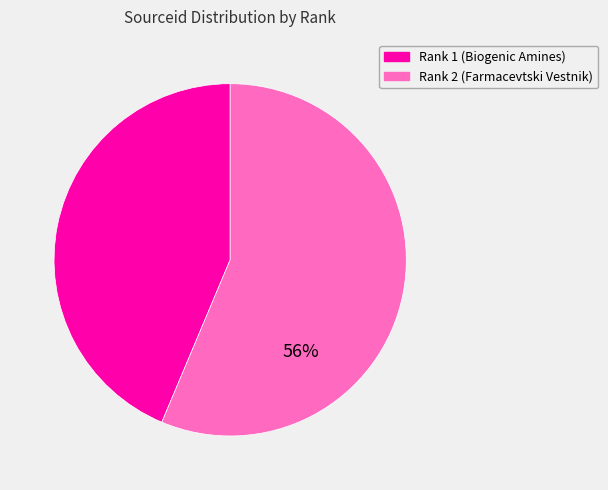

To the nearest percent, what is the average slice percentage?

50%